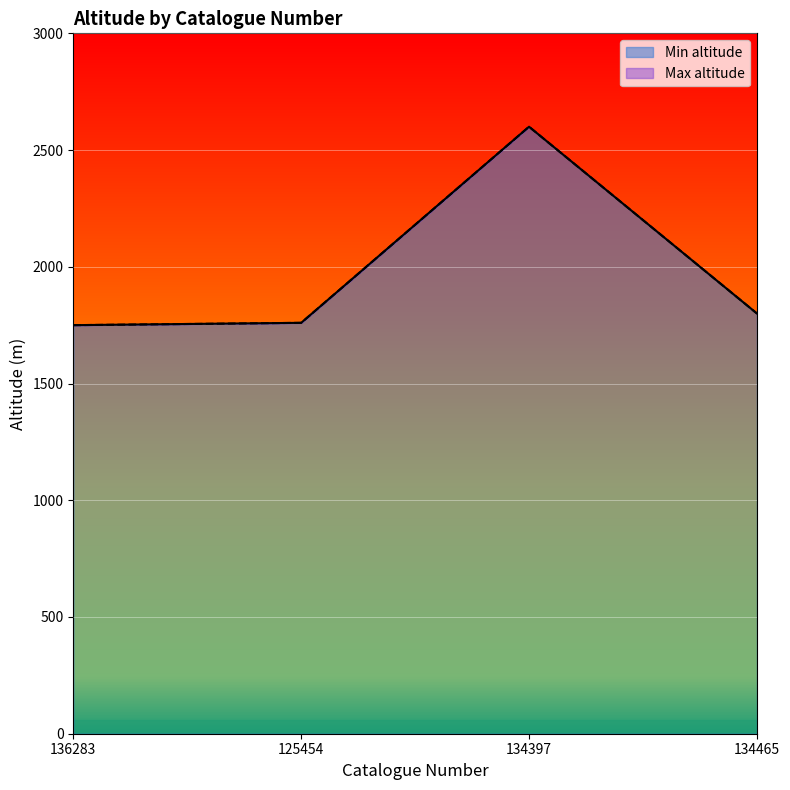

Reading left to right, extract all data points from this chart.

Min altitude: 136283=1750	125454=1760	134397=2600	134465=1800
Max altitude: 136283=1750	125454=1760	134397=2600	134465=1800